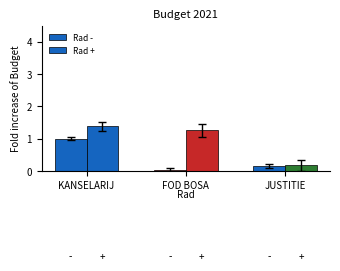

What is the lowest value of the Rad + series?

0.2